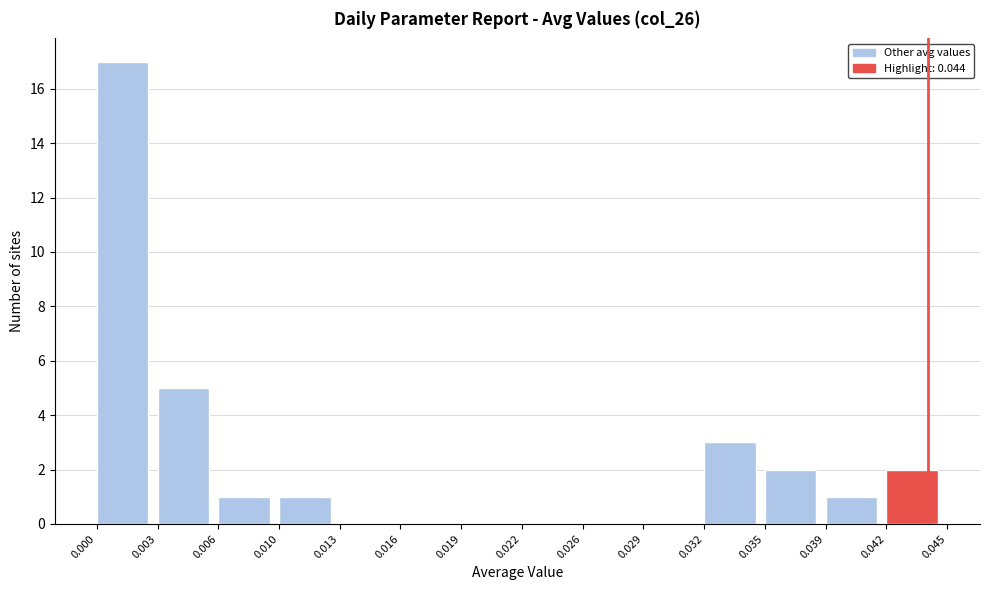

Reading right to left, what are all the values shown in this chart?

0.042=2	0.039=1	0.035=2	0.032=3	0.029=0	0.026=0	0.022=0	0.019=0	0.016=0	0.013=0	0.010=1	0.006=1	0.003=5	0.000=17